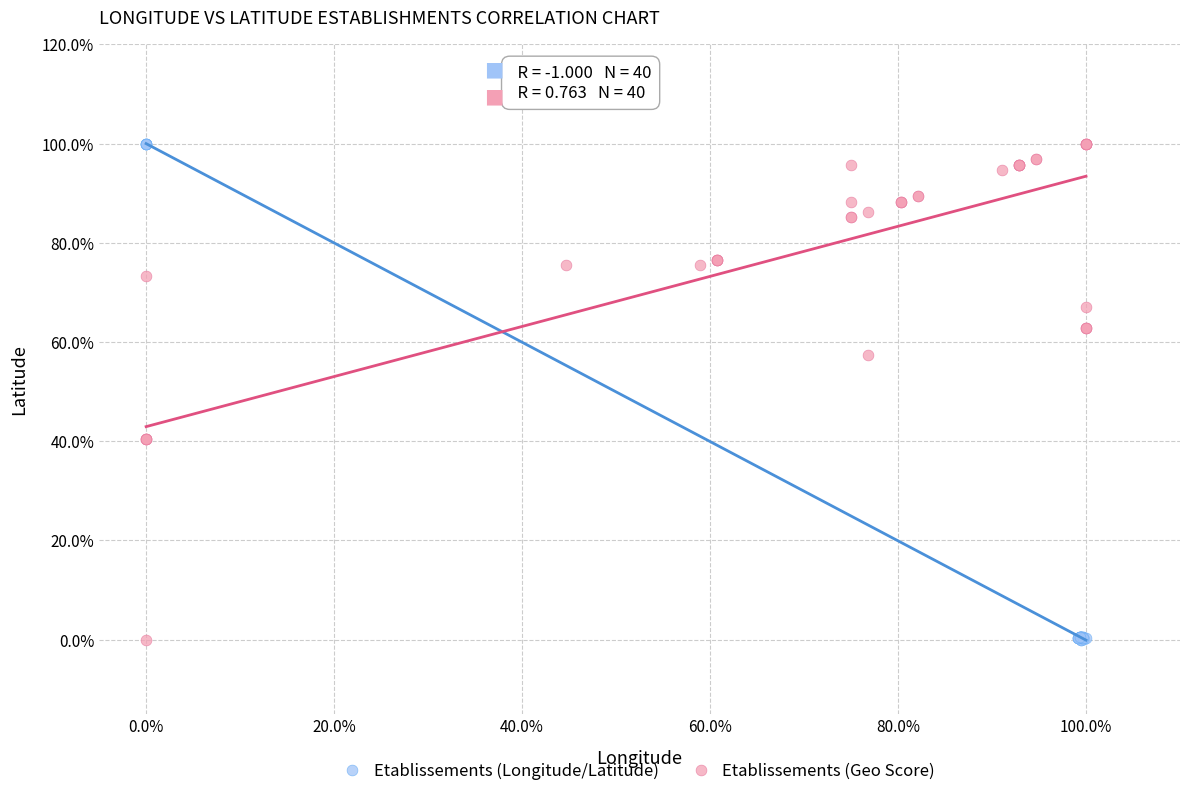

What are all the series names shown in the legend?

Etablissements (Longitude/Latitude), Etablissements (Geo Score)